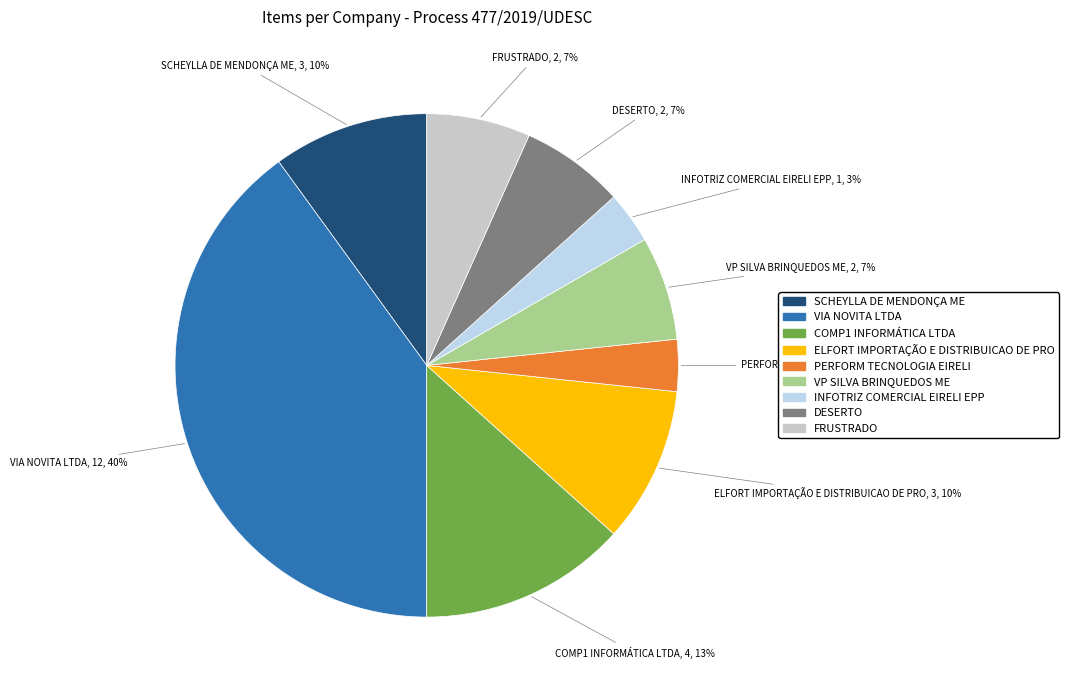

How many segments does this pie chart have?

9